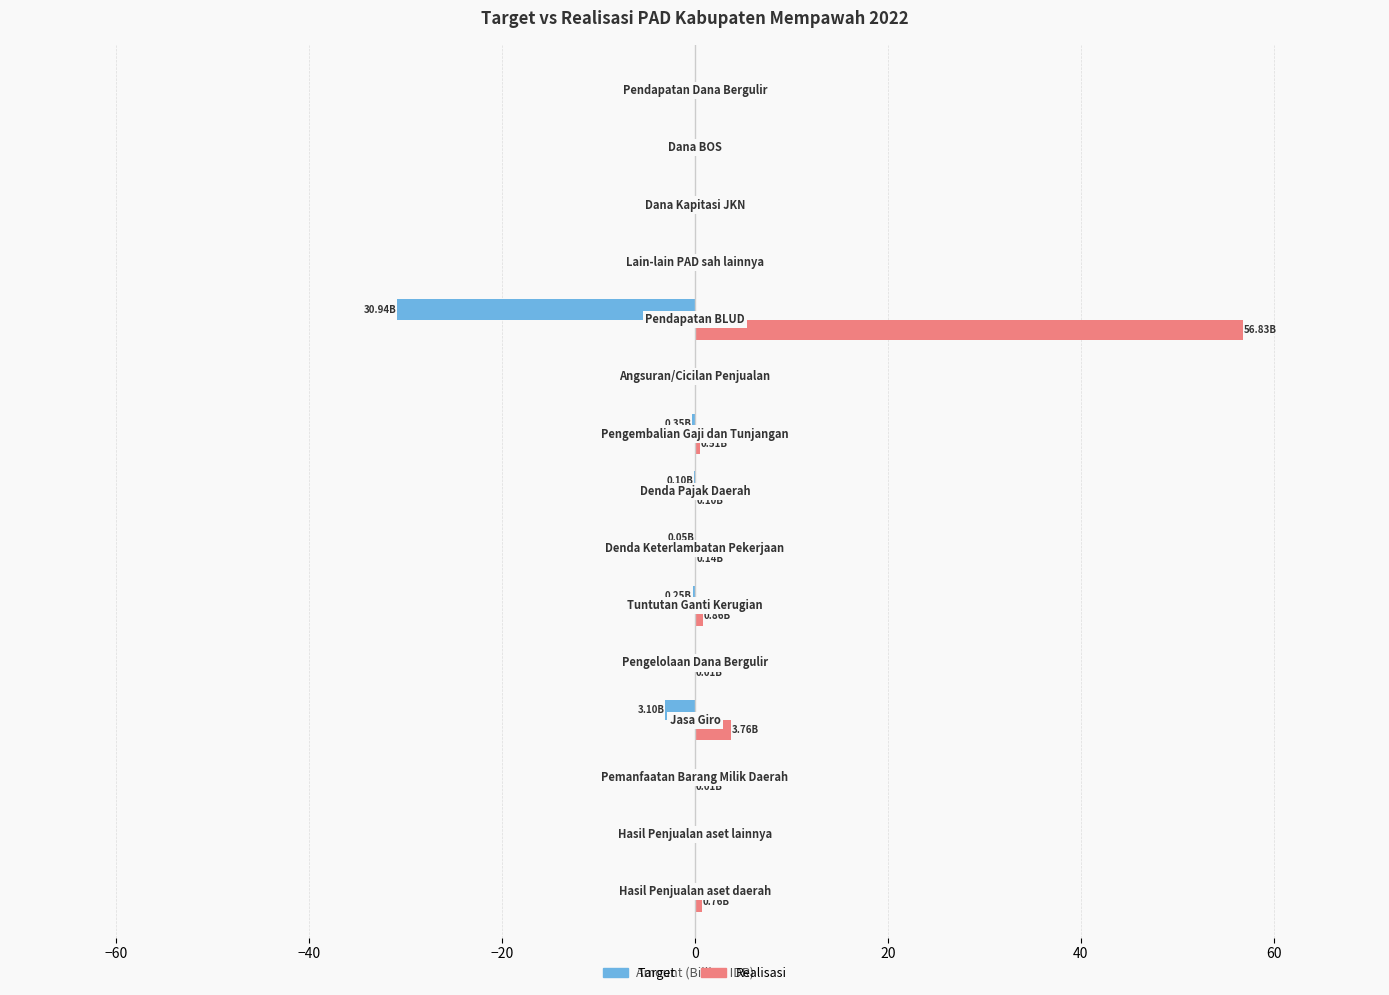

How many data points does each series have?

15